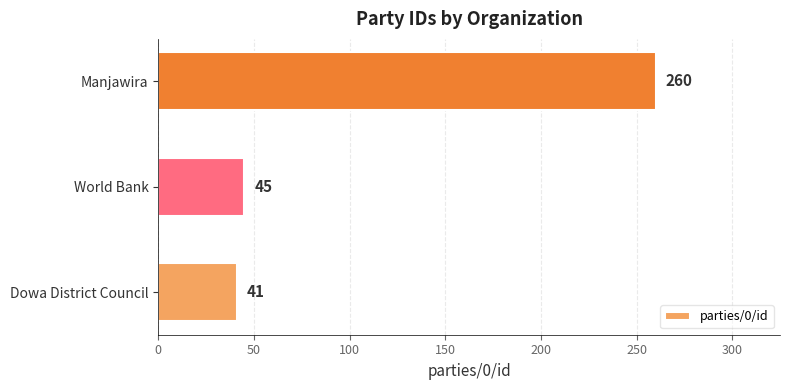

Is it true that the value at Manjawira is 141?

False